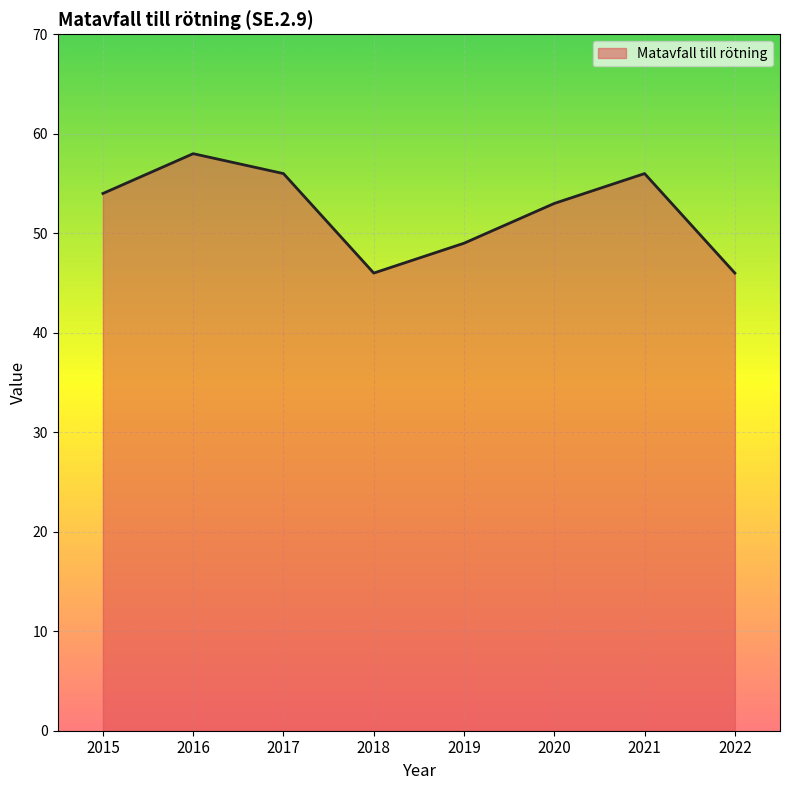

What value does the data have at 2022?

46